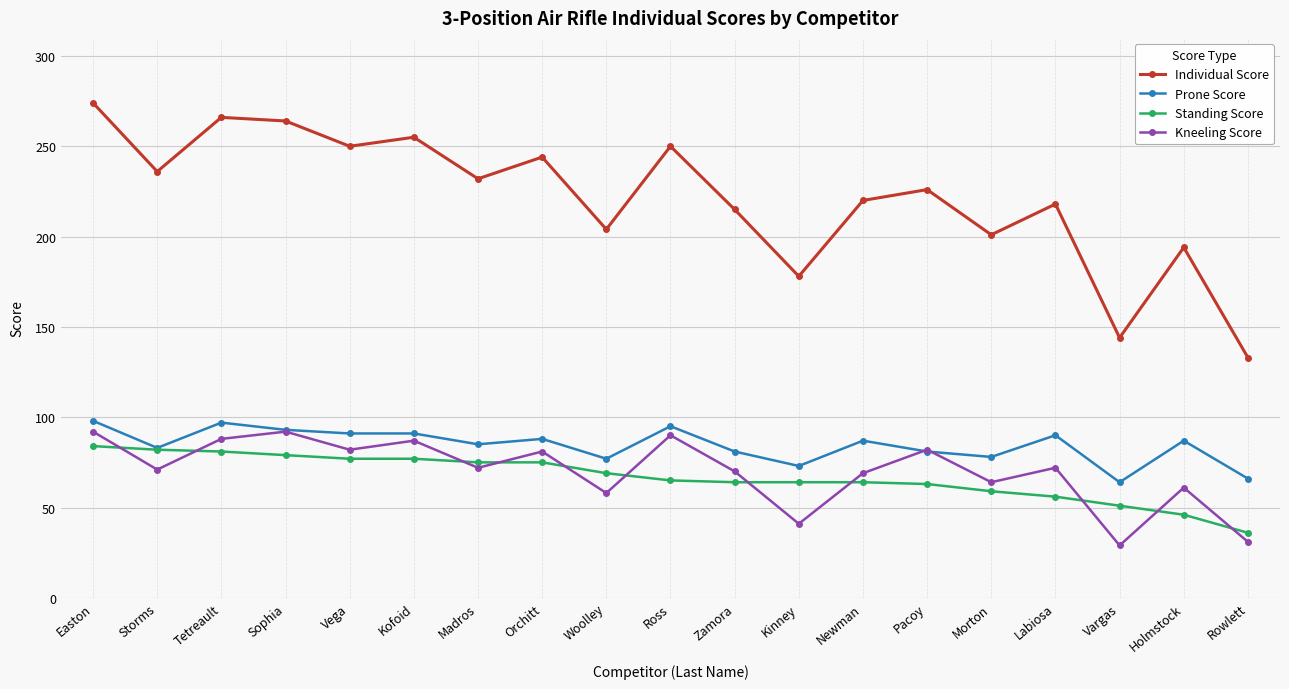

How many times do Kneeling Score and Standing Score cross each other?

11